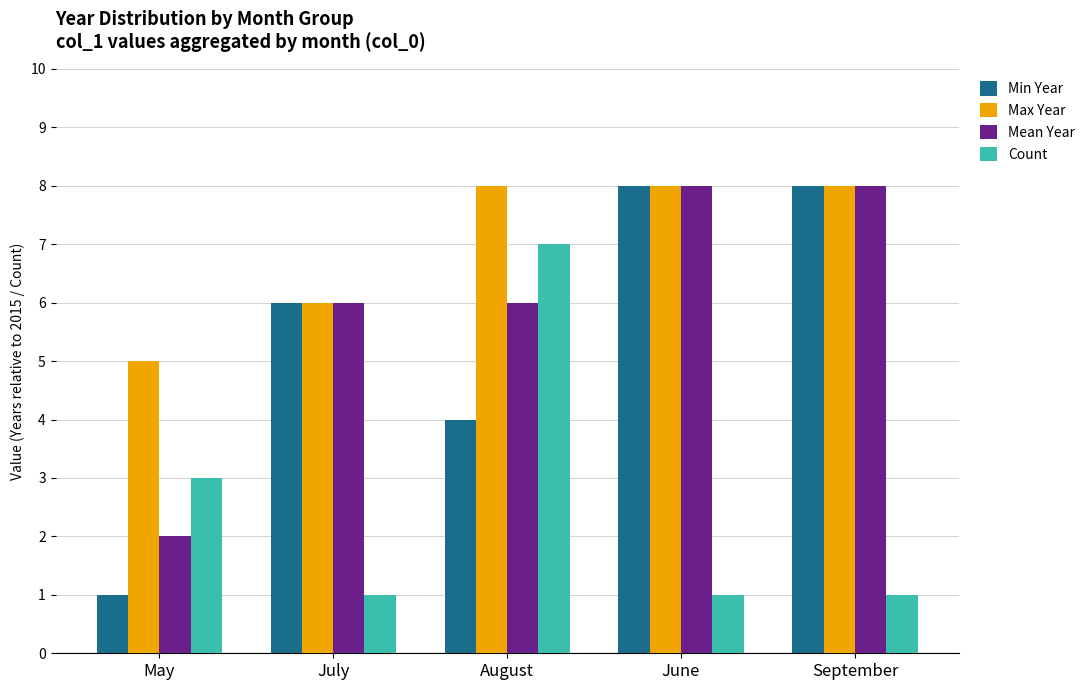

What is the sum of the Mean Year values at May and June?

10